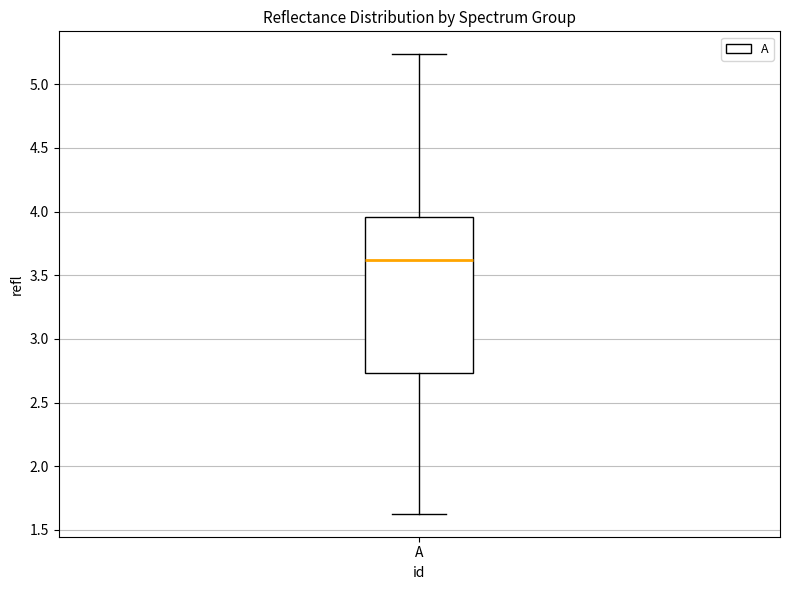

Transcribe this box plot: give where the median line is, the range the box spans, and where the two whiskers end, as read against the y-axis. The values are not printed on the chart, so give them approximately, as read against the axis.

median 3.60, box 2.75 to 3.95, whiskers 1.65 to 5.25